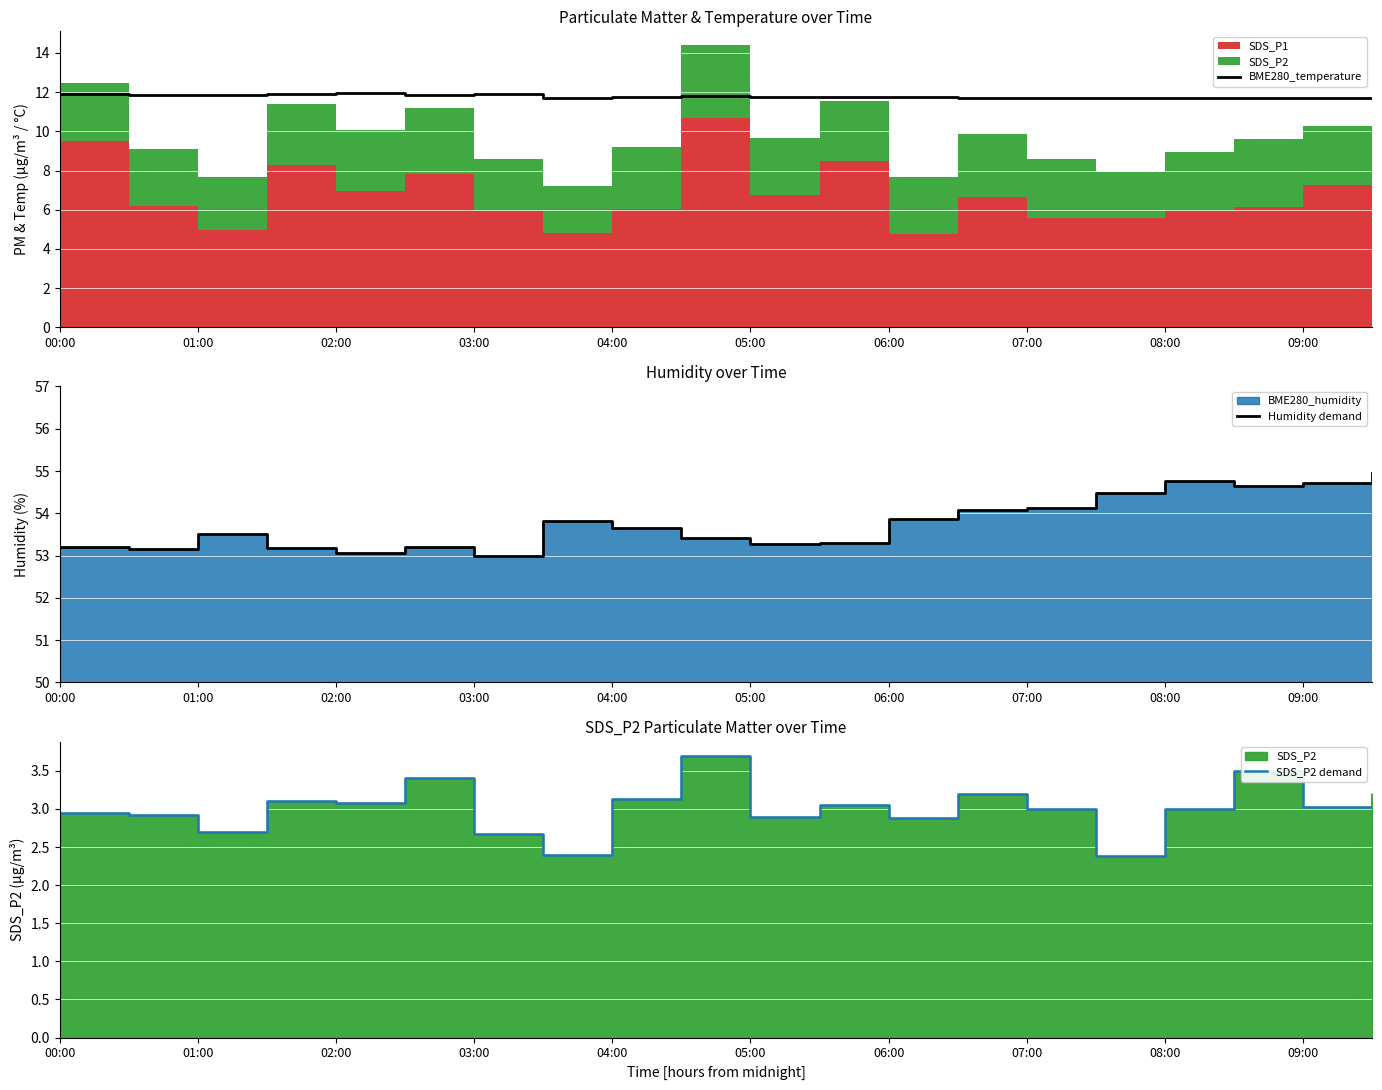

What is the sum of all Humidity demand values?

1075.4